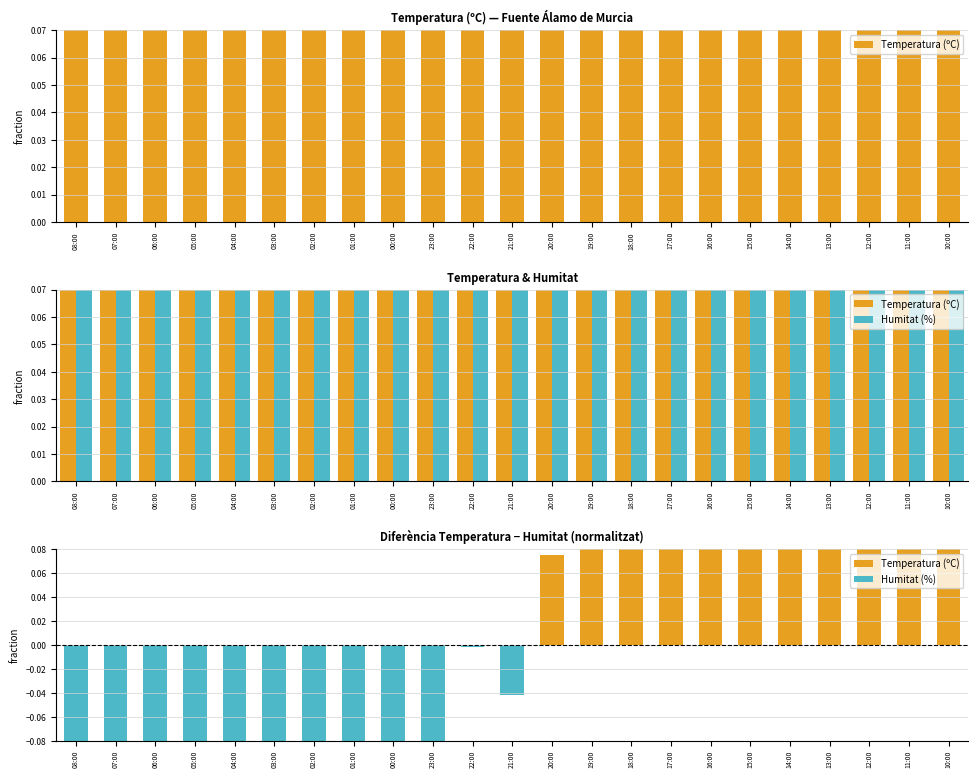

What position from the left is 13:00?

20